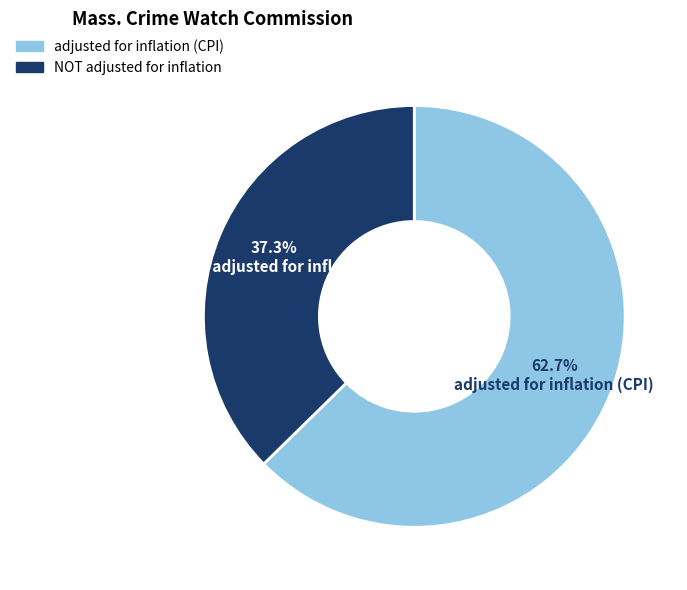

What is the largest slice in the pie chart?

adjusted for inflation (CPI)